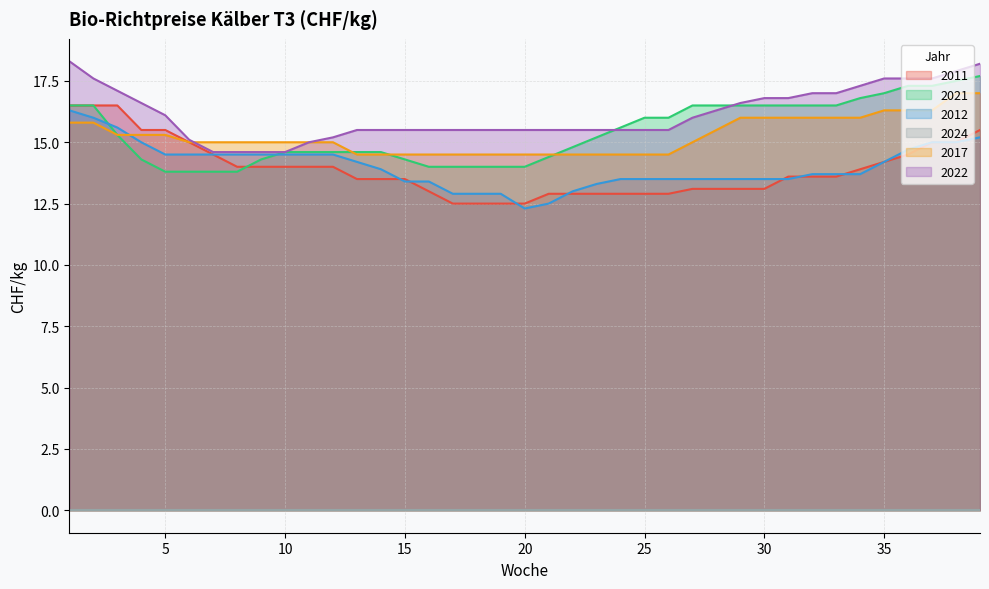

What is the difference between the maximum and minimum values in the 2012 series?

4.0